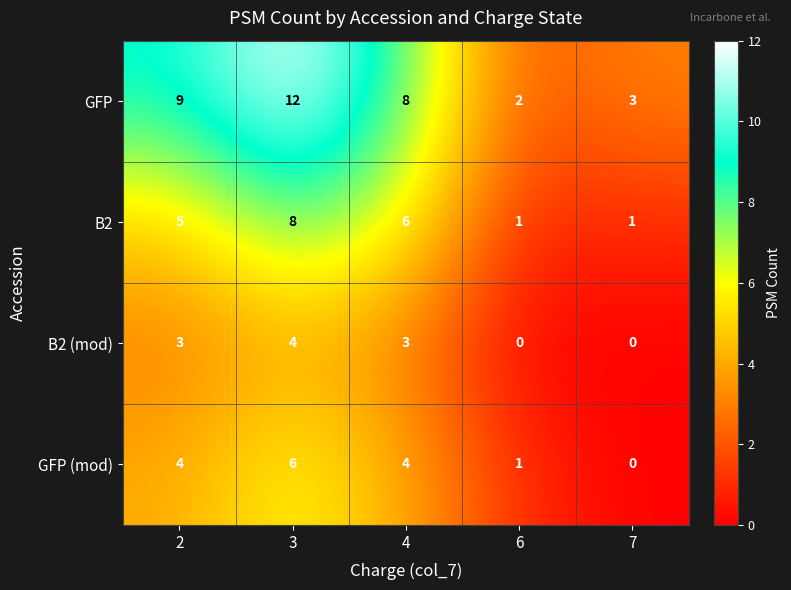

Which series has the widest spread of values?

GFP